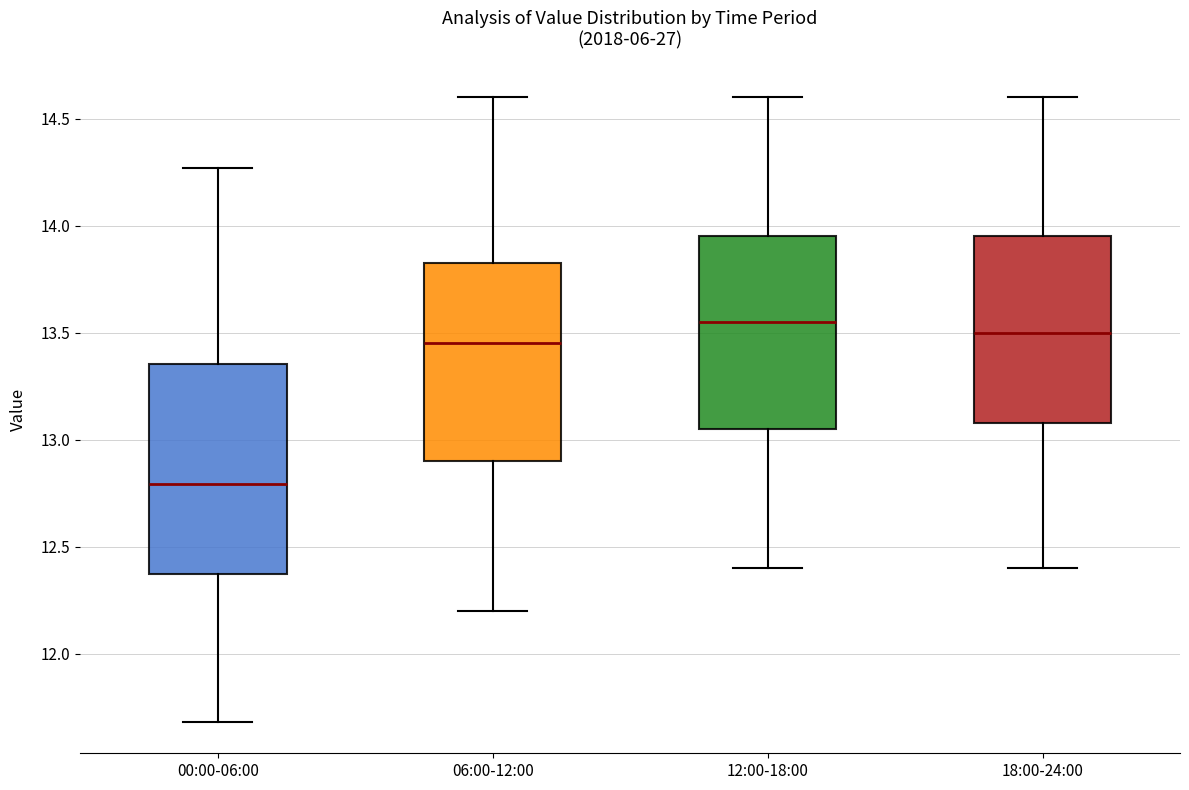

Which box has the lowest median line?

00:00-06:00